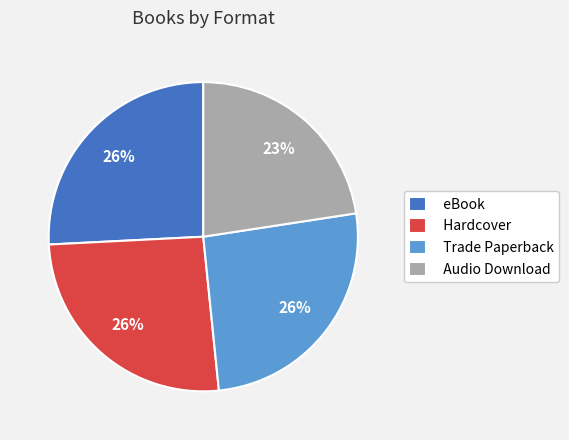

Do Trade Paperback and Hardcover together represent more than half of the pie?

Yes